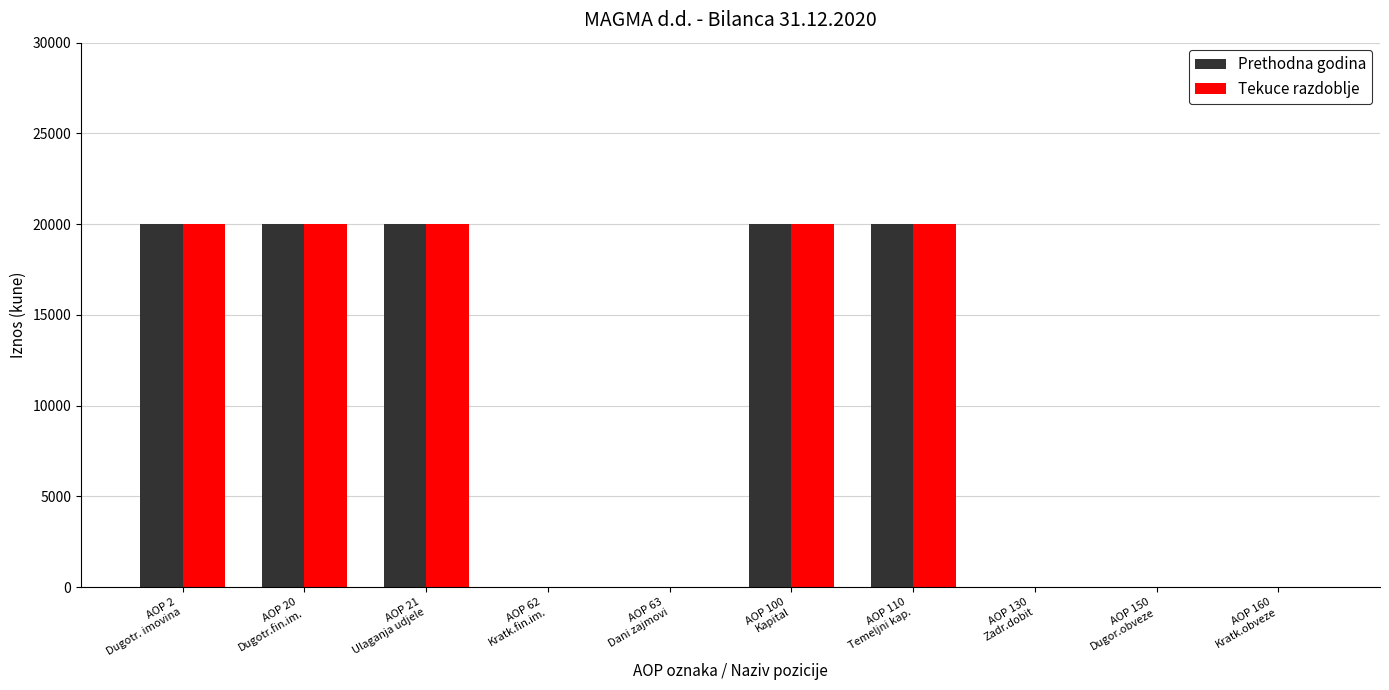

The value of Tekuce razdoblje at AOP 63
Dani zajmovi is 0. True or false?

True